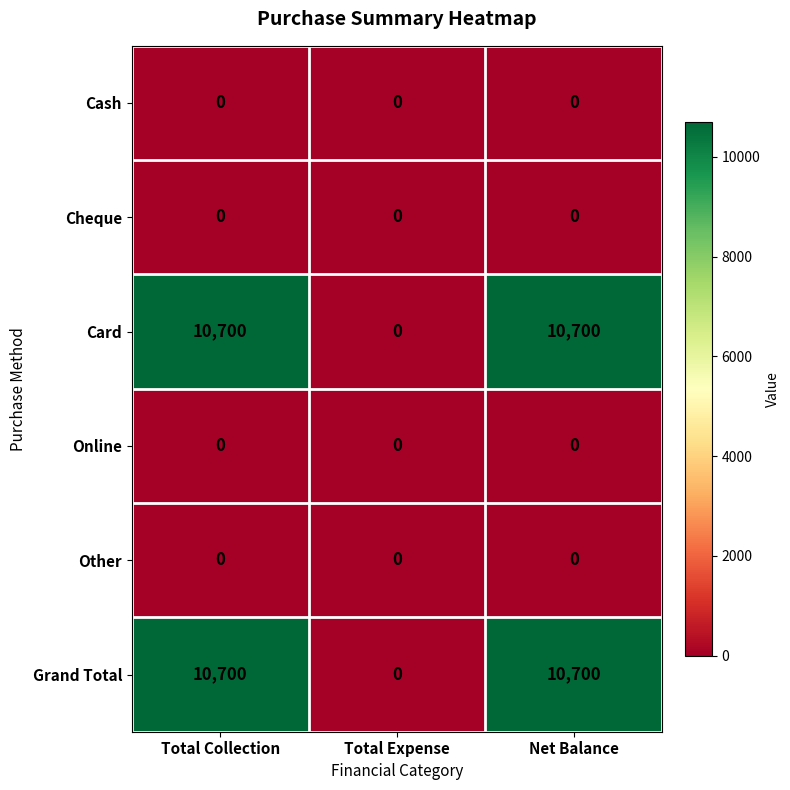

What is the greatest value displayed?

10700